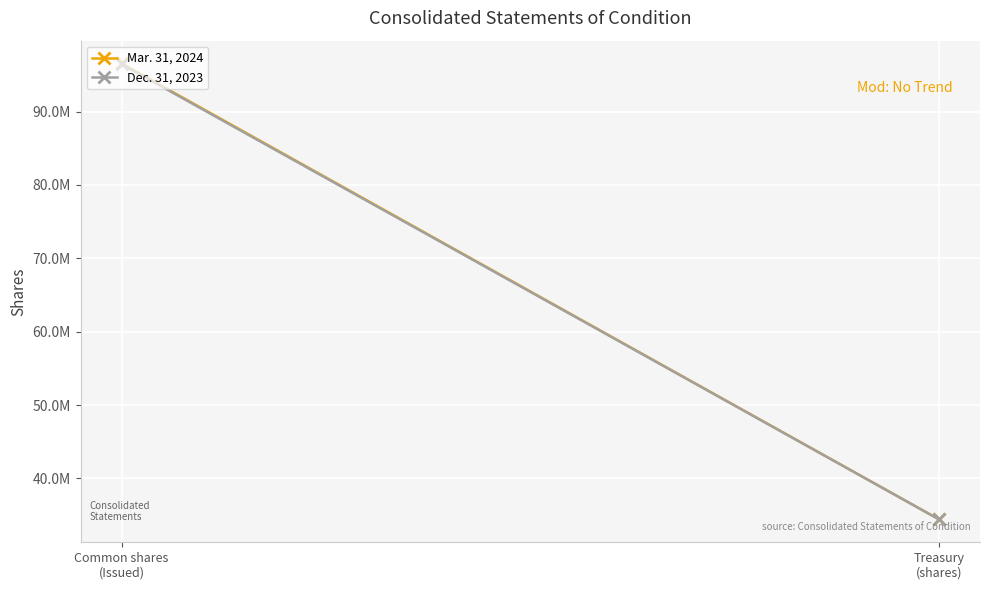

What is the difference between the highest and lowest values at Treasury
(shares)?

9284